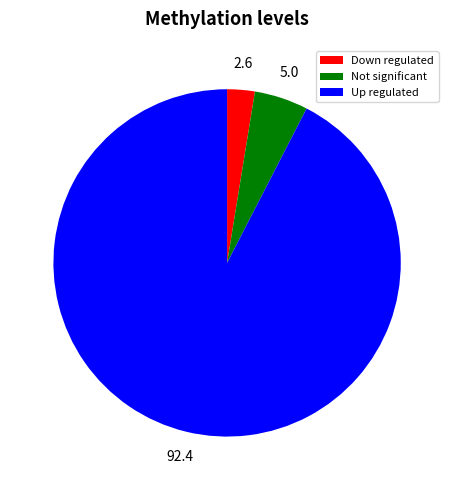

True or false: Not significant accounts for 12% of the total.

False